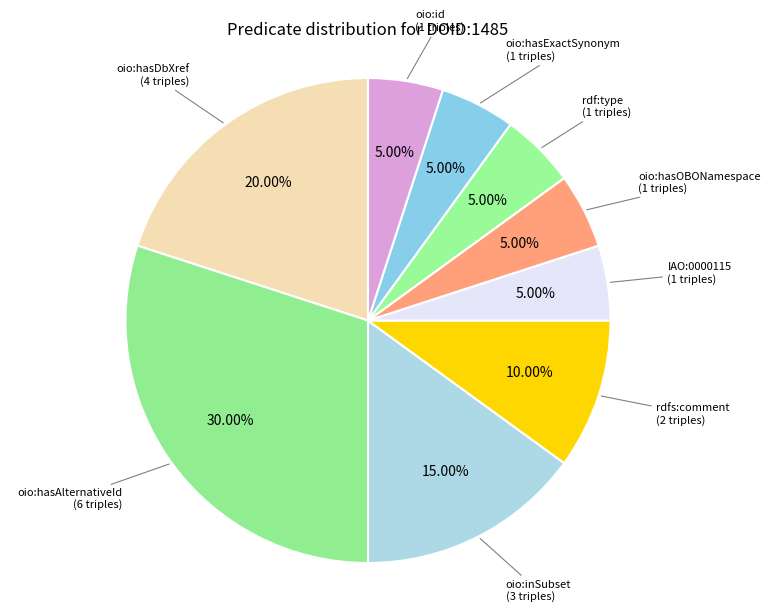

What is the smallest slice in the pie chart?

IAO:0000115